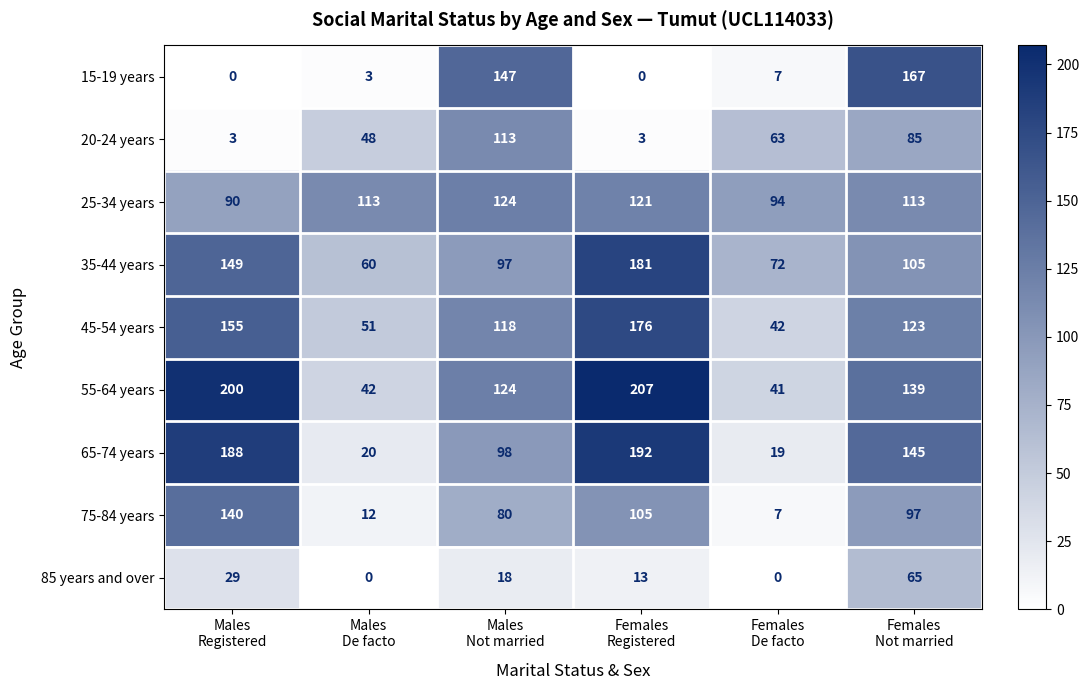

What is the maximum value shown in the chart?

207